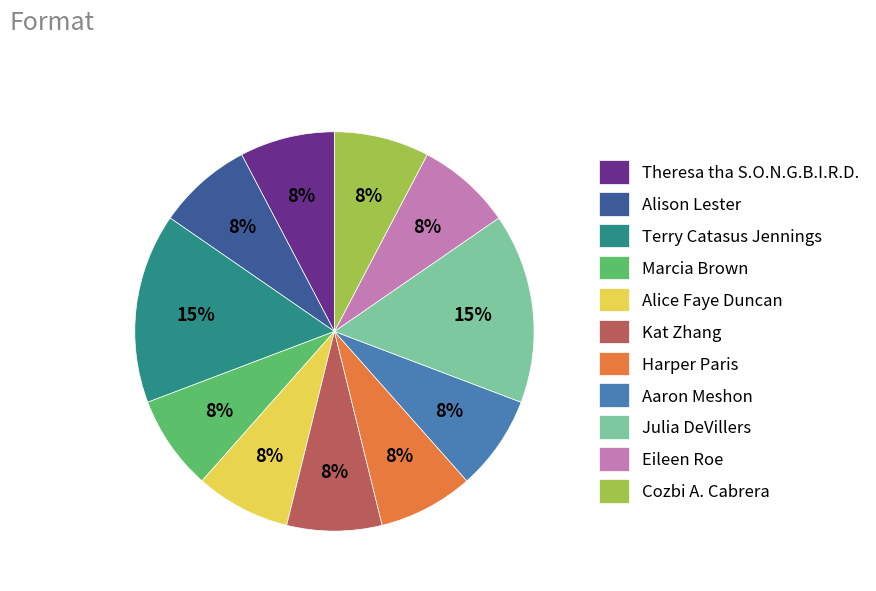

To the nearest percent, what percentage of the pie is Aaron Meshon?

8%